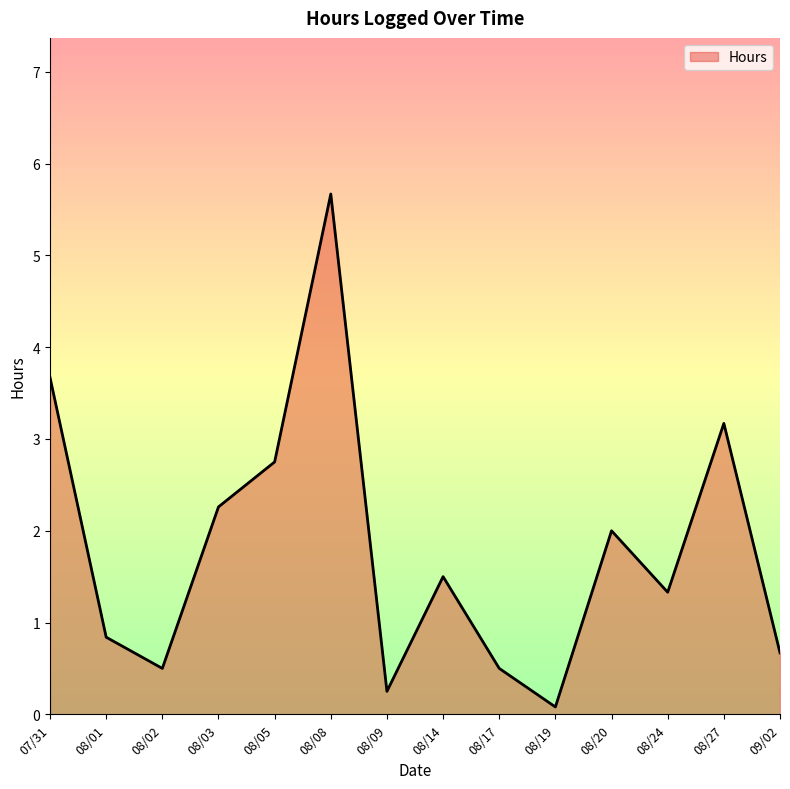

The value at 08/03 is 2.3. True or false?

True